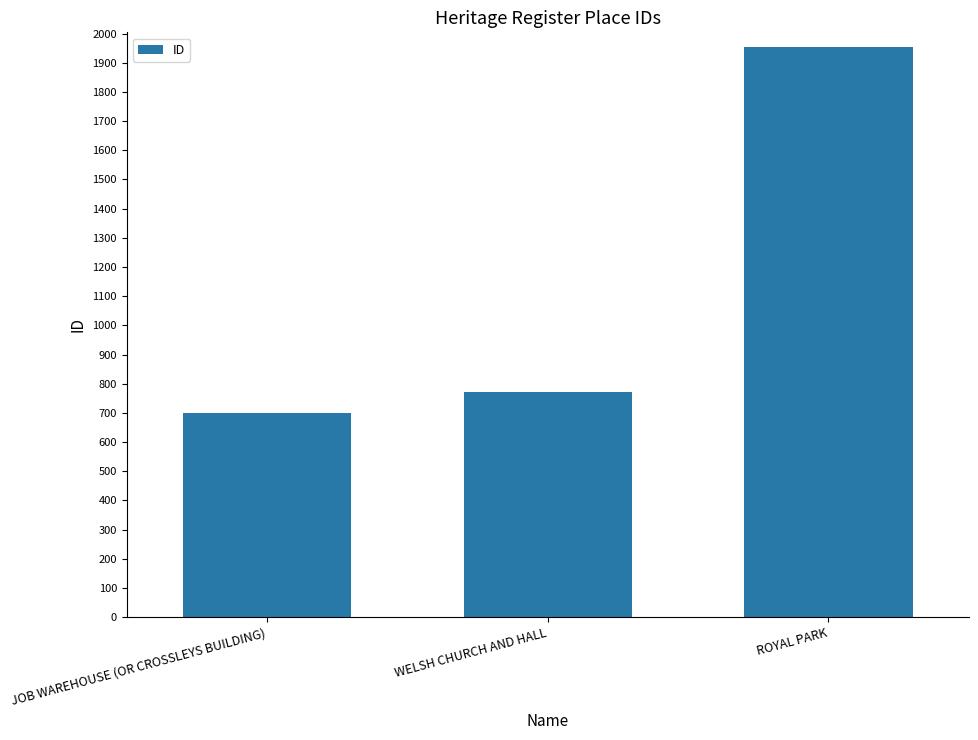

At which label is the value closest to 1327?

WELSH CHURCH AND HALL